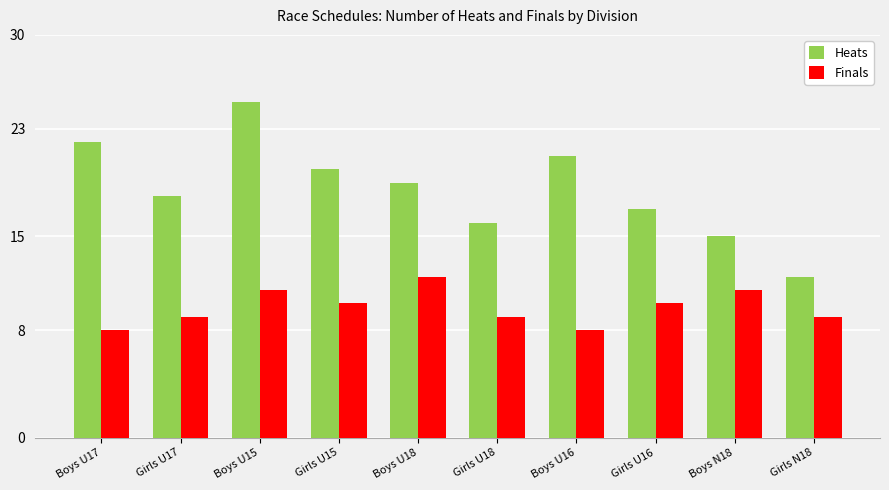

Is it true that Finals equals 12 at Boys U18?

True